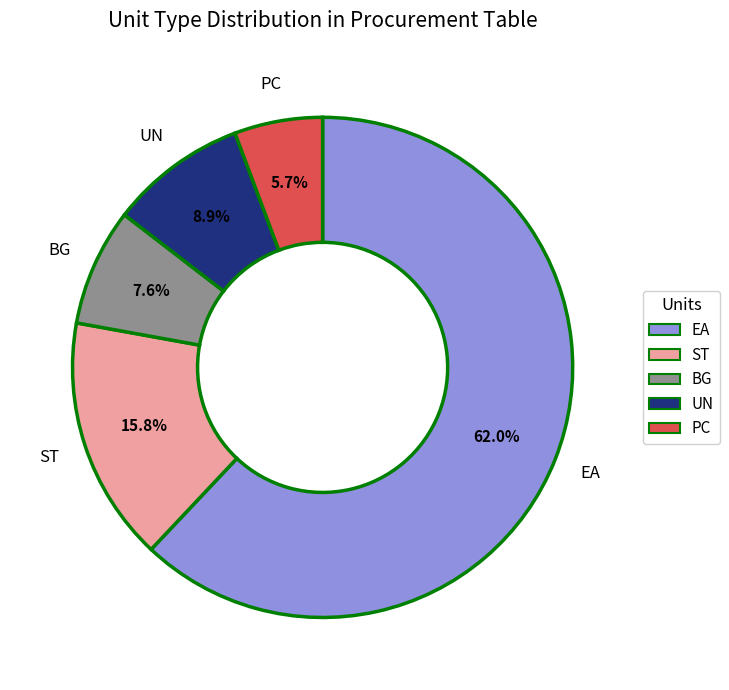

Do BG and PC together represent more than half of the pie?

No